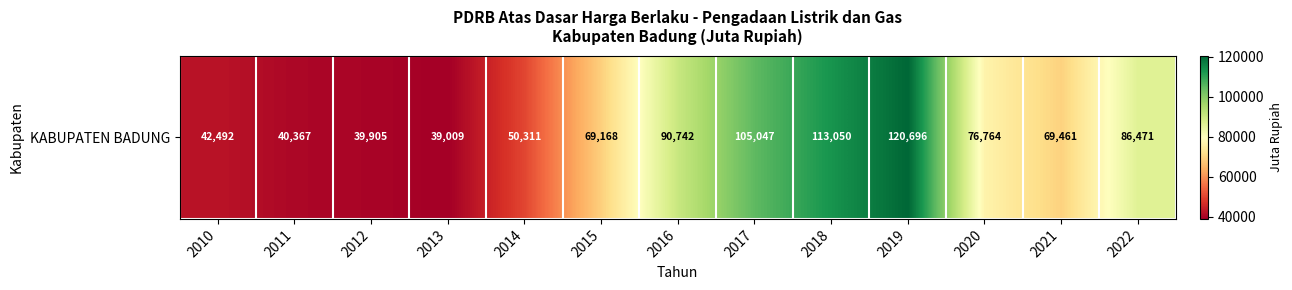

True or false: the data shows 8403.6 at 2013.

False